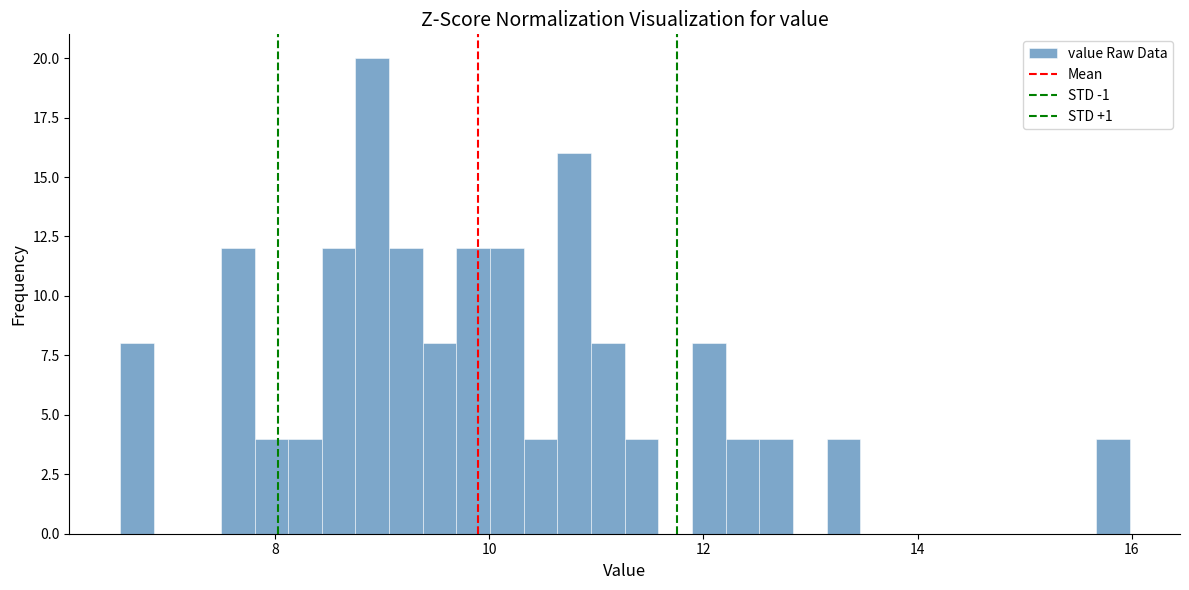

Read against the x-axis, roughly where is the centre of the tallest bar?

9.0